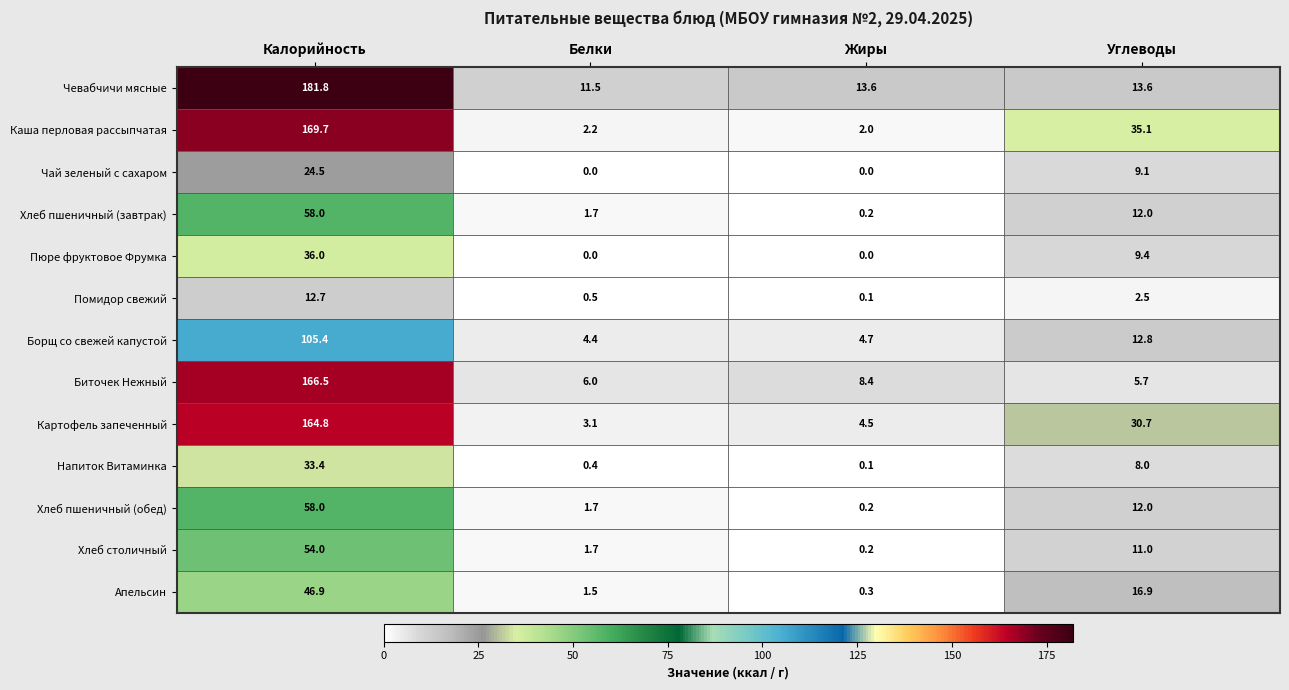

Which category has the highest value across all series?

Калорийность